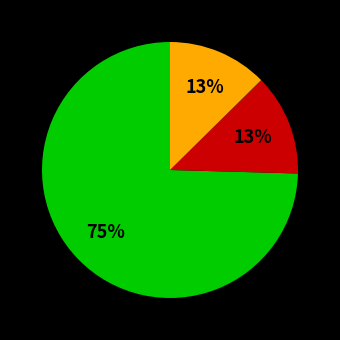

Is there a majority slice in this chart?

Yes